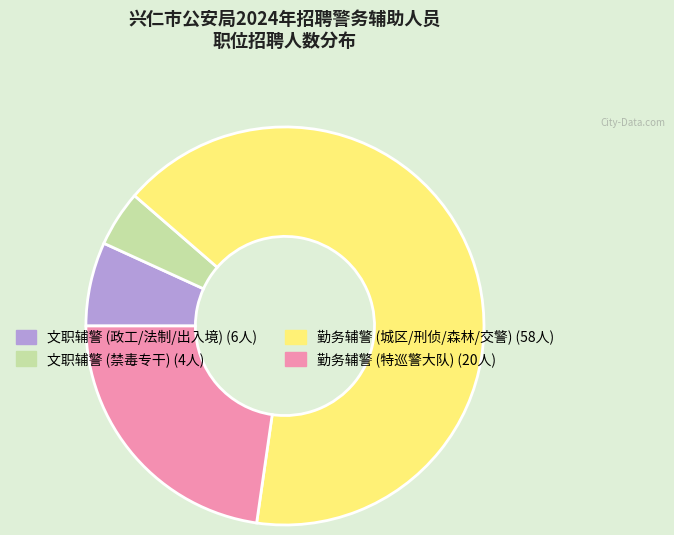

Is there a majority slice in this chart?

Yes